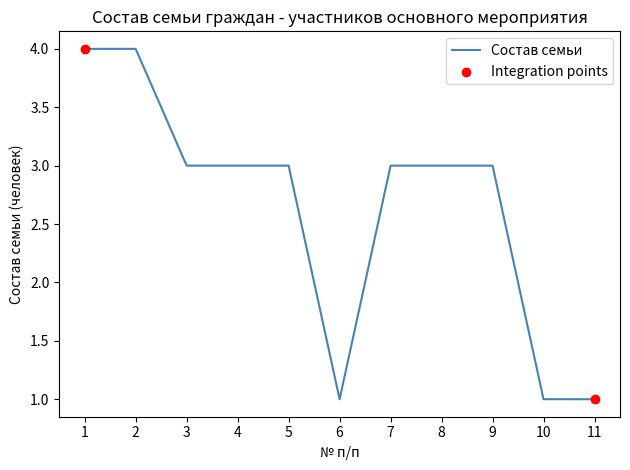

What is the change in value from 6 to 8?

+2